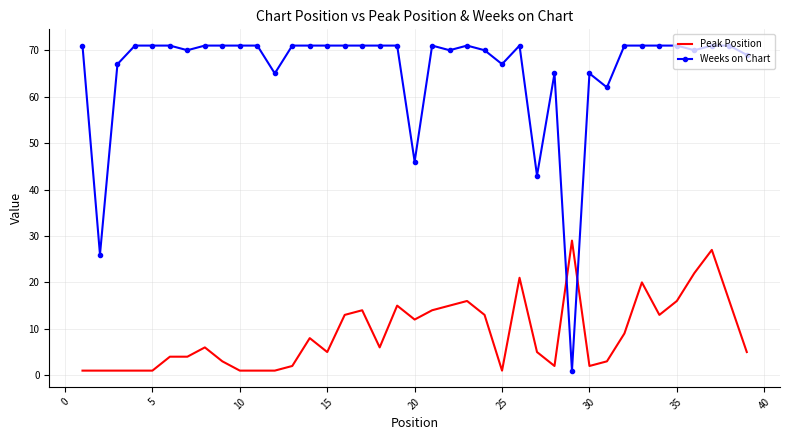

What is the difference between the maximum and minimum values in the Weeks on Chart series?

70